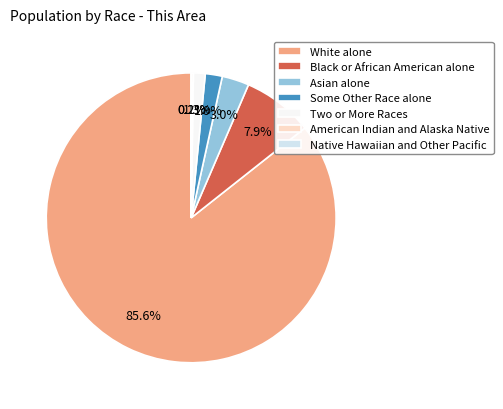

Which category has the biggest portion of the pie?

White alone